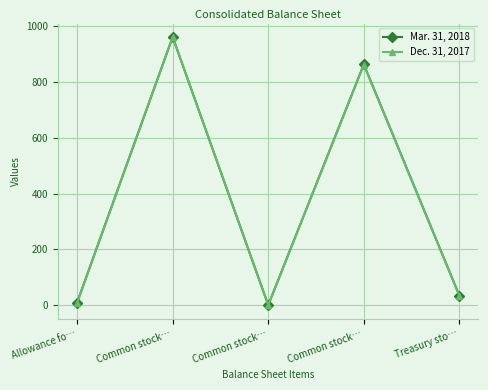

True or false: Dec. 31, 2017 has more than 2 interior local peaks.

False